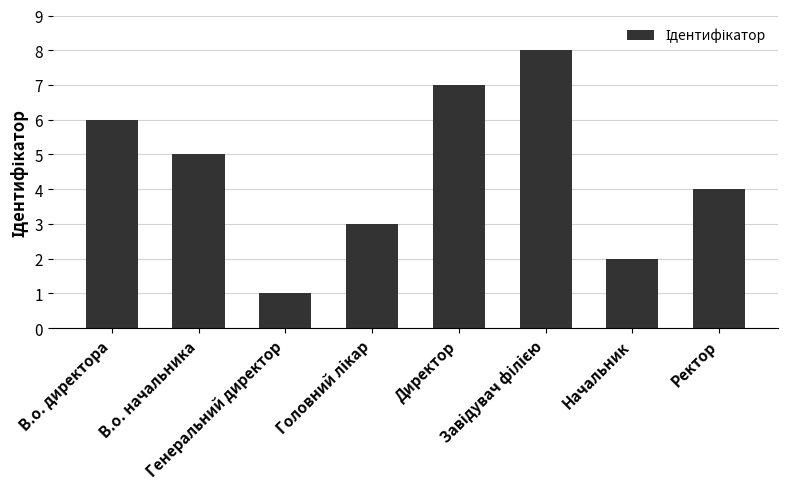

What is the difference between the maximum and minimum values?

7